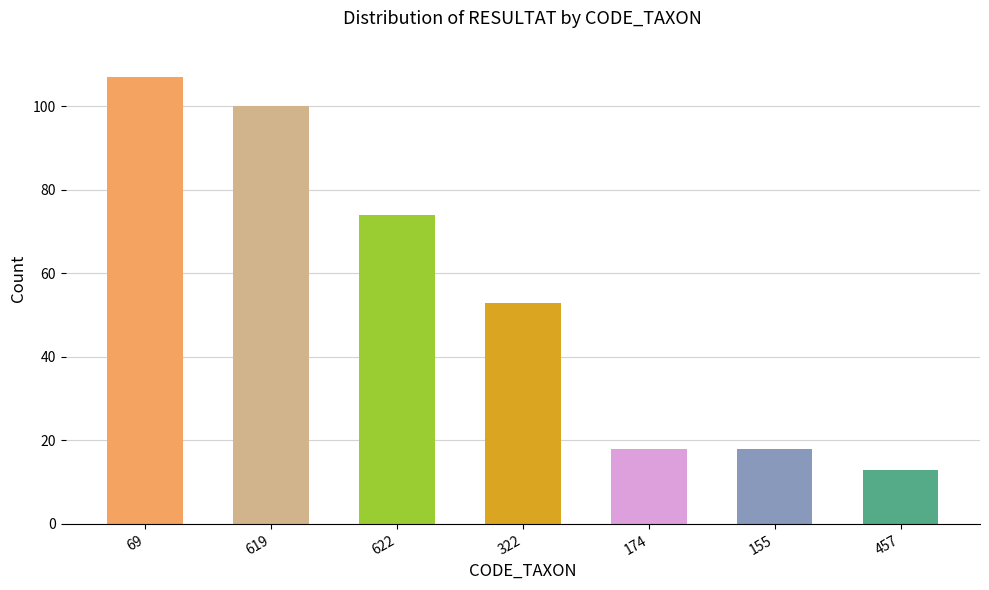

Between 622 and 155, which is larger?

622